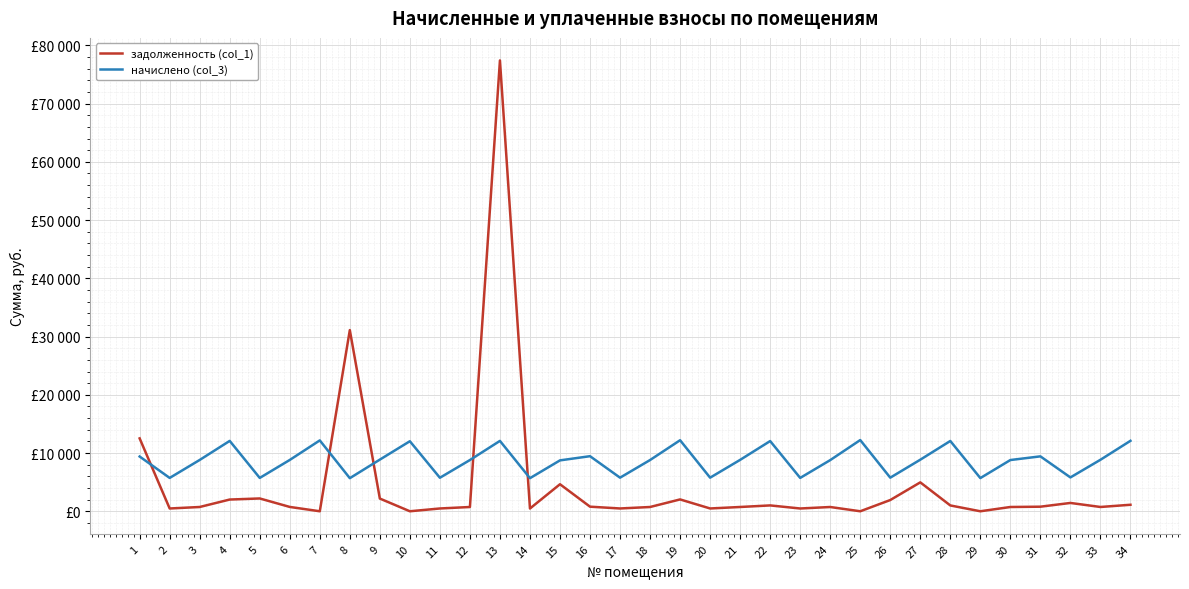

What are all the series names shown in the legend?

задолженность (col_1), начислено (col_3)